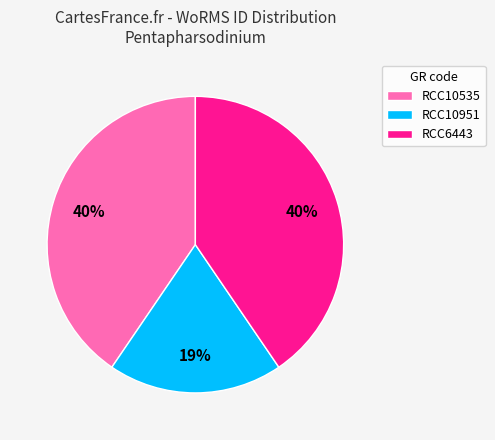

The RCC10951 slice represents 9% of the pie. True or false?

False